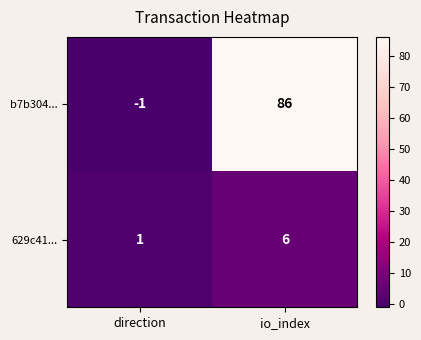

What is the sum of the b7b304... values at io_index and direction?

85